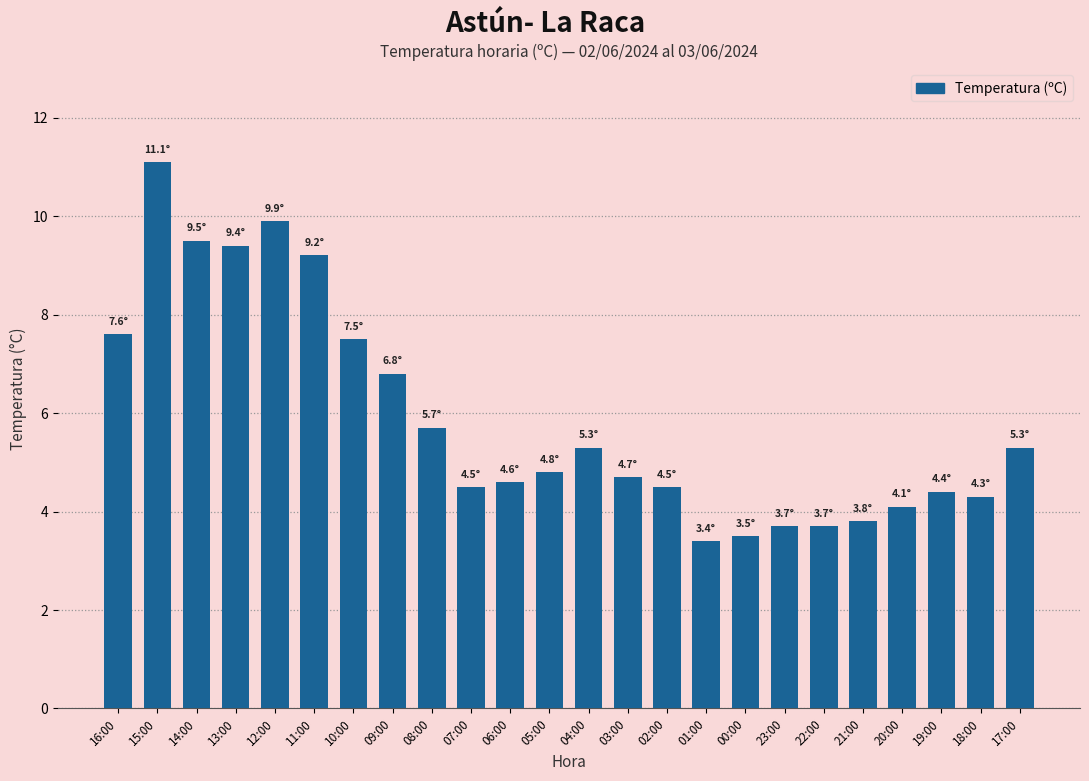

What position from the left is 02:00?

15